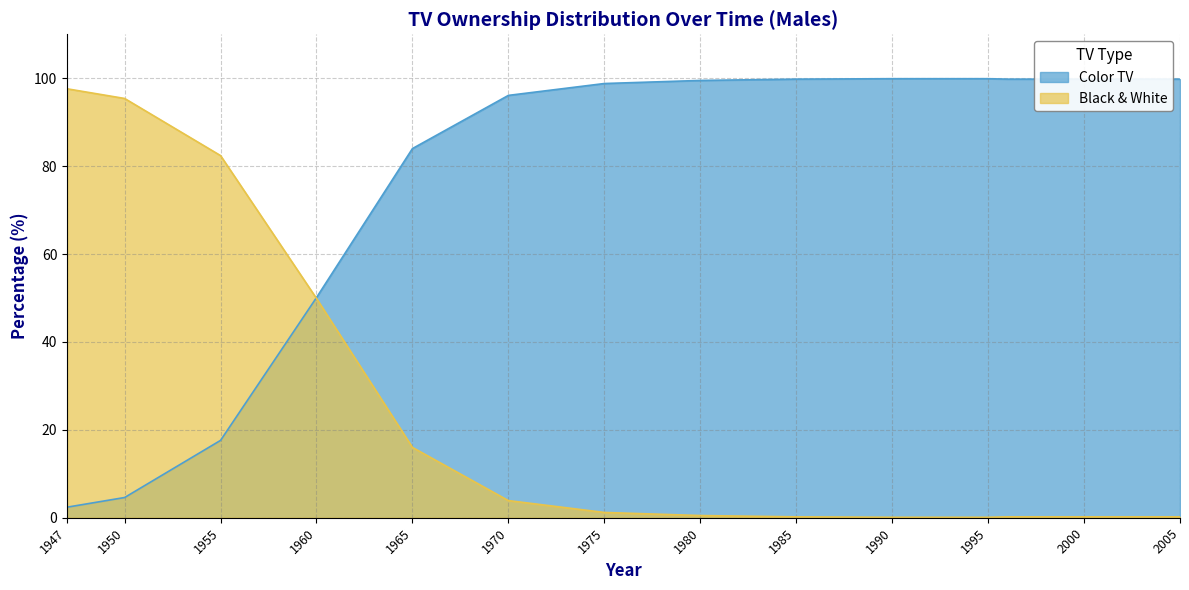

Is the value of Color TV at 1996 greater than the value of Black & White at 1960?

Yes